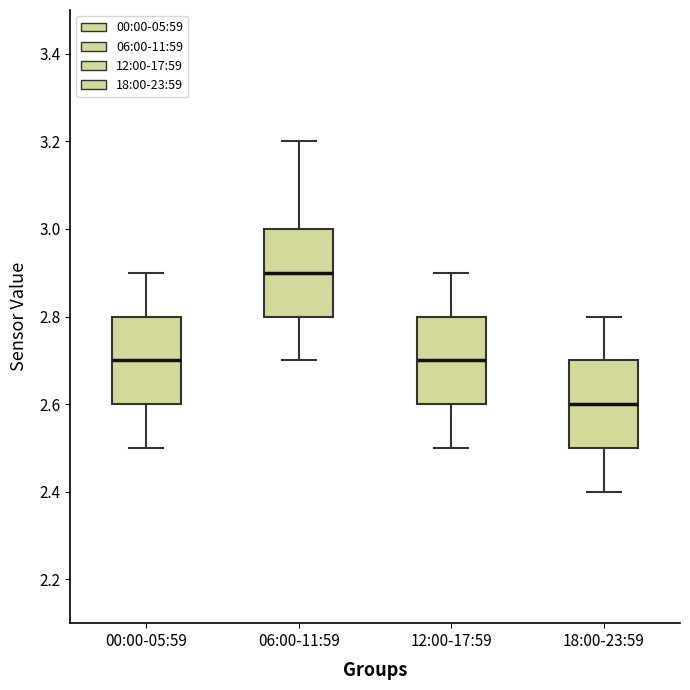

Which box's median line is the lowest?

18:00-23:59